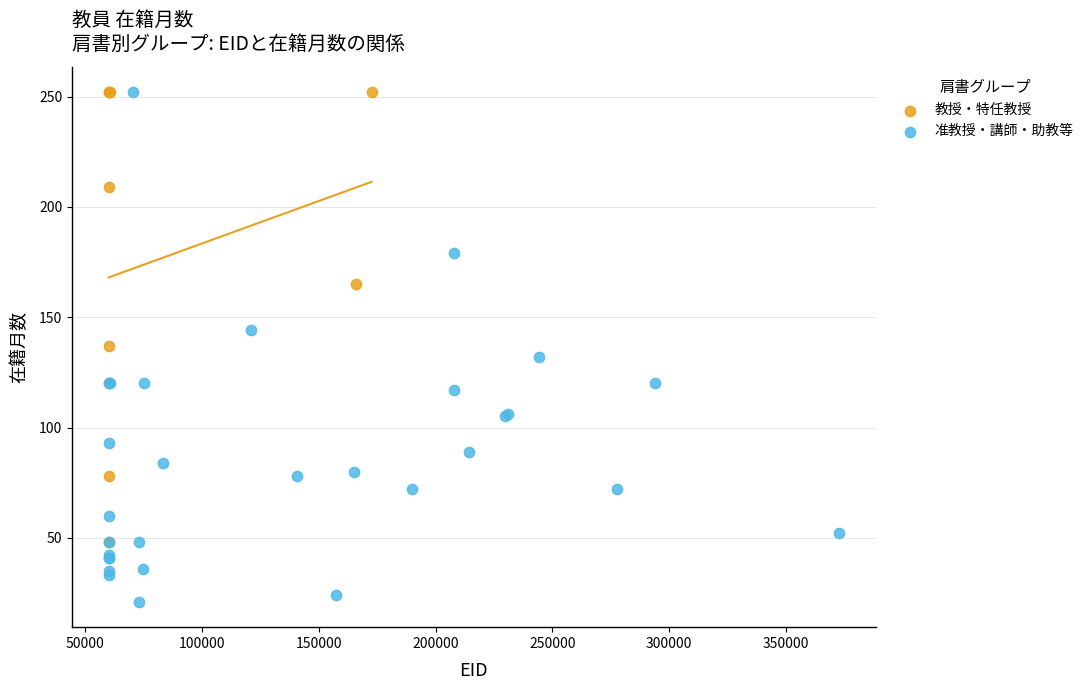

Which series contains the lowest Y value?

准教授・講師・助教等